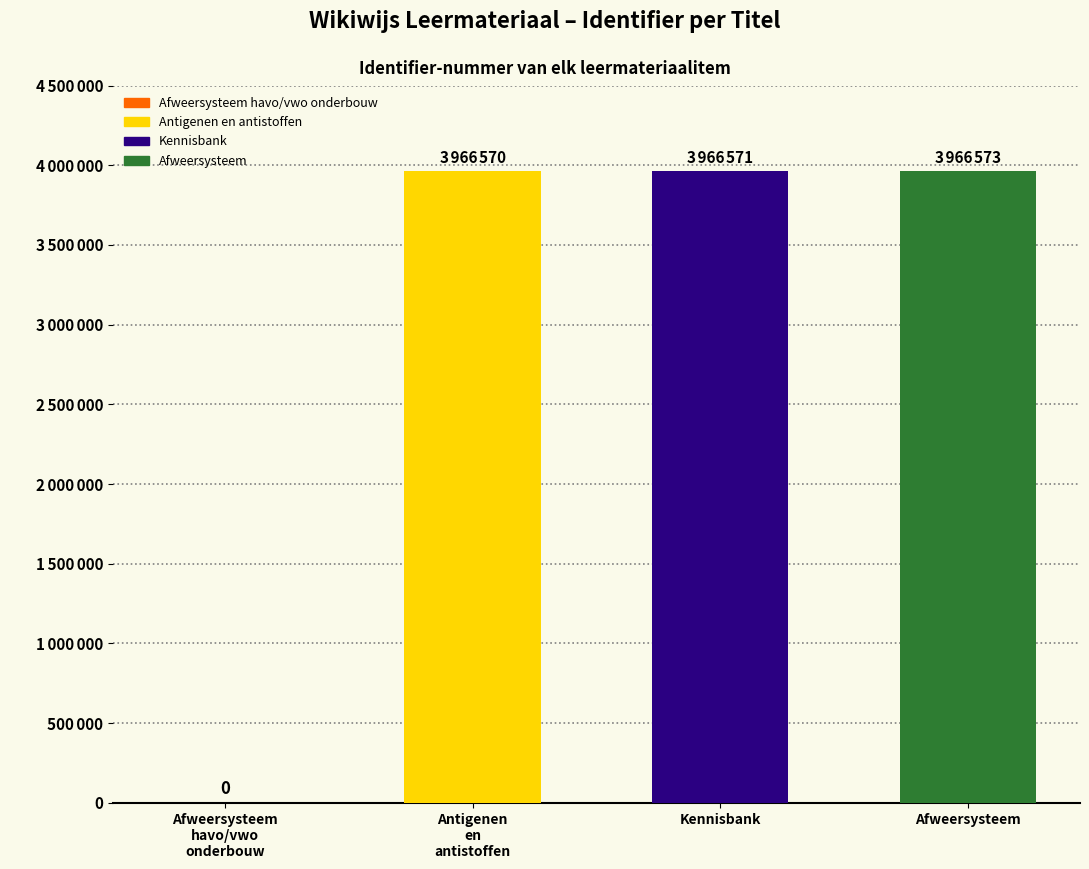

Is it true that the value at Afweersysteem is 3966573?

True